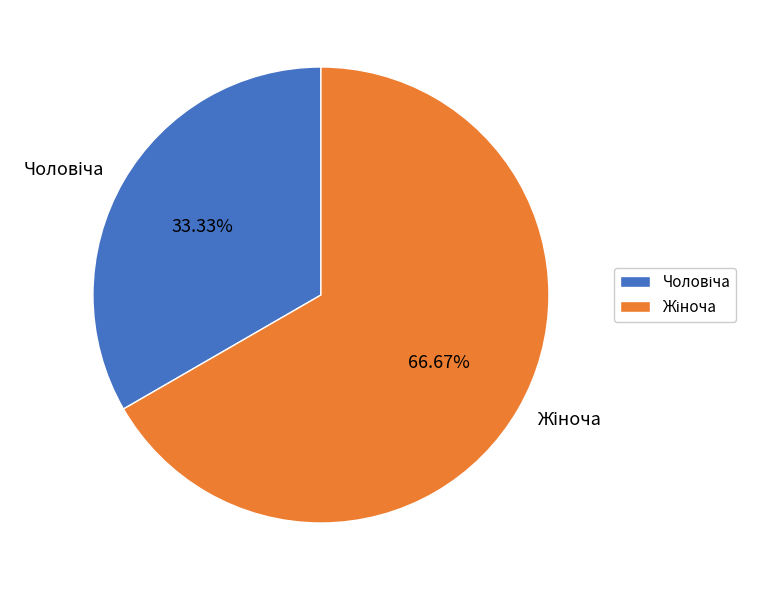

Does any single category account for the majority?

Yes